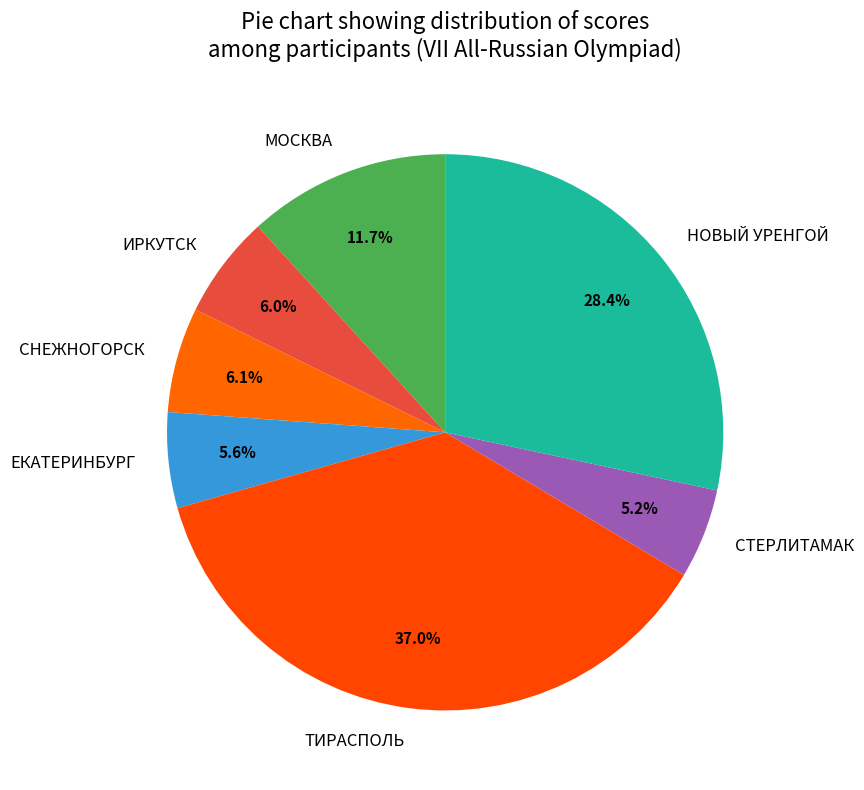

Do ЕКАТЕРИНБУРГ and СТЕРЛИТАМАК together represent more than half of the pie?

No